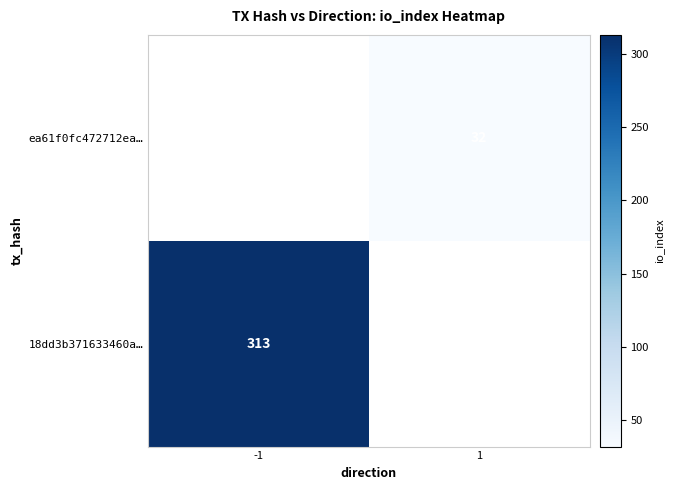

Is the value of ea61f0fc472712ea… at 1 greater than the value of 18dd3b371633460a… at -1?

No